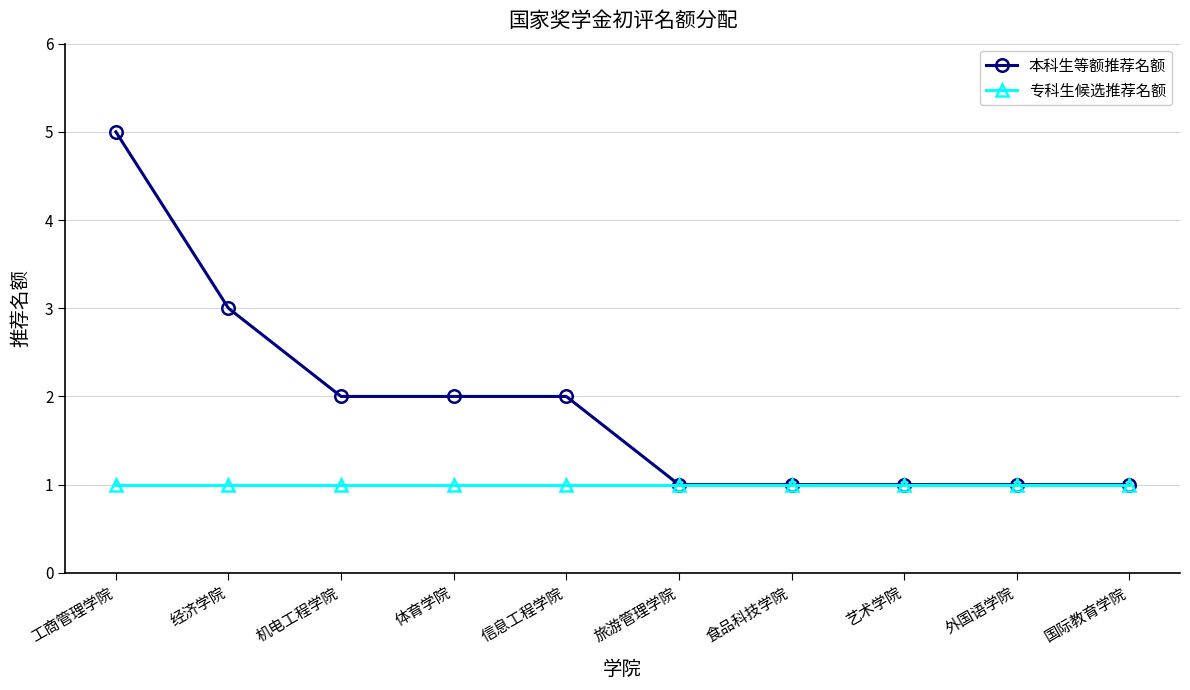

What are all the series names shown in the legend?

本科生等额推荐名额, 专科生候选推荐名额